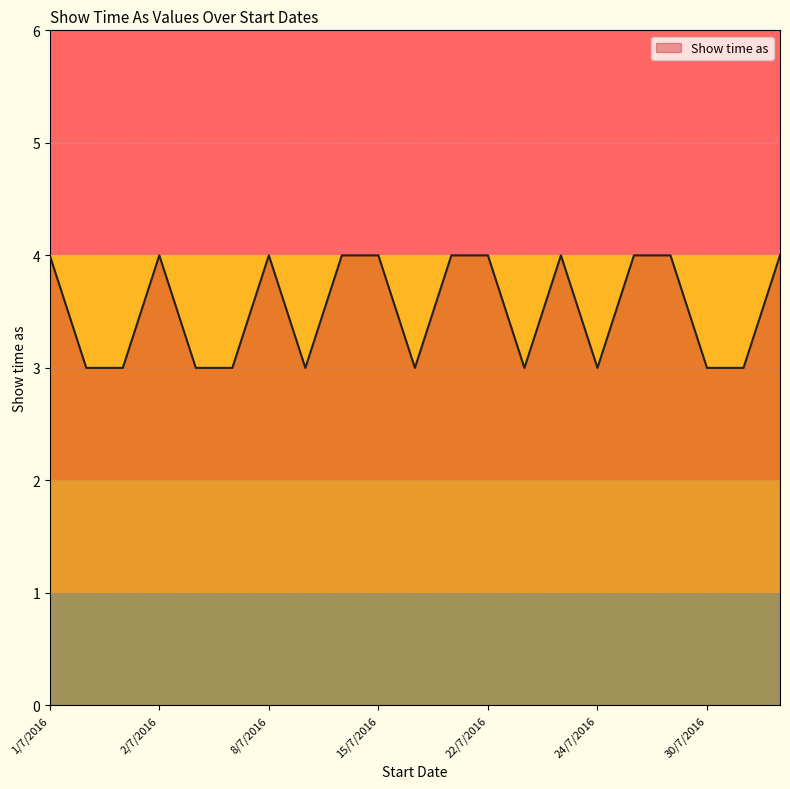

What is the minimum value shown in the chart?

3